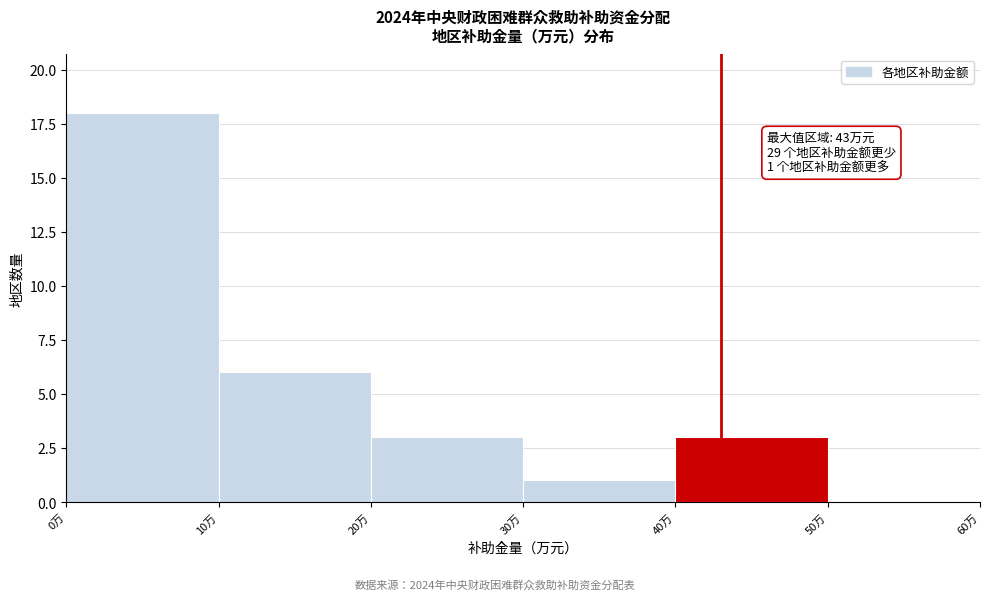

Which range on the x-axis has the tallest bar?

0 to 10